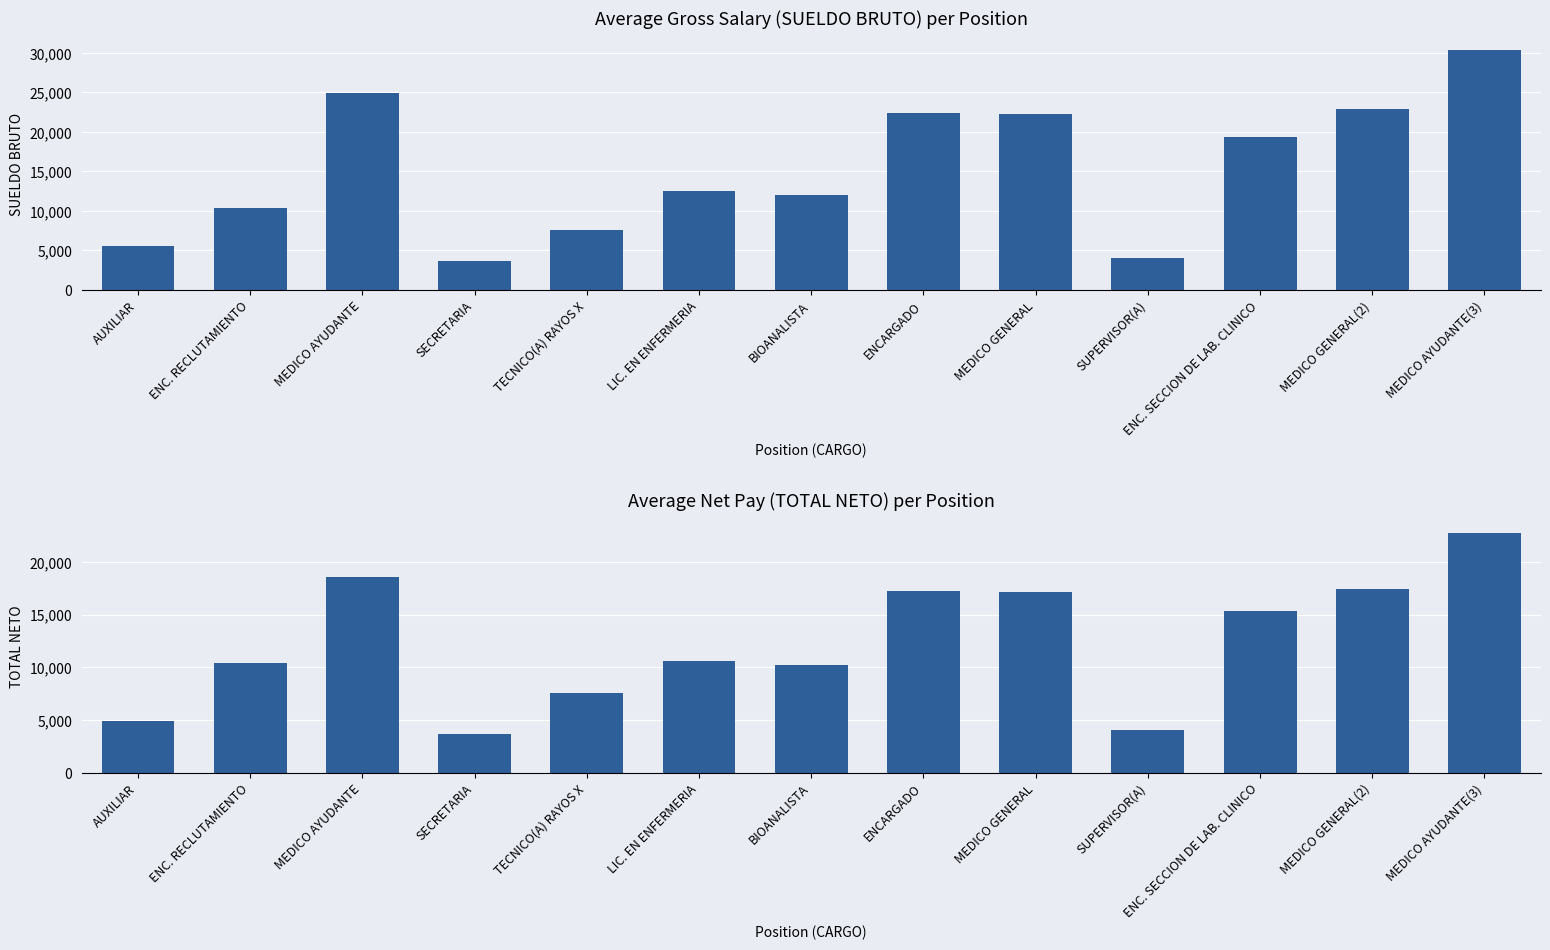

What is the average value of the TOTAL NETO series?

12282.7